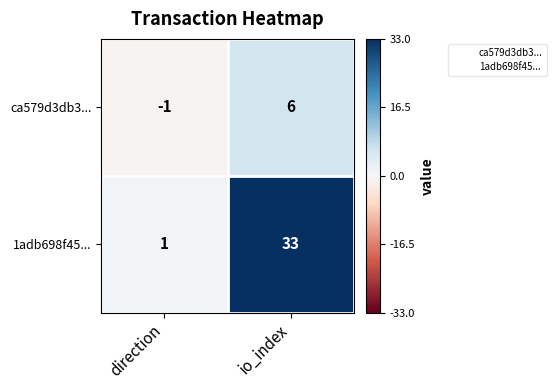

What is the minimum value shown in the chart?

-1